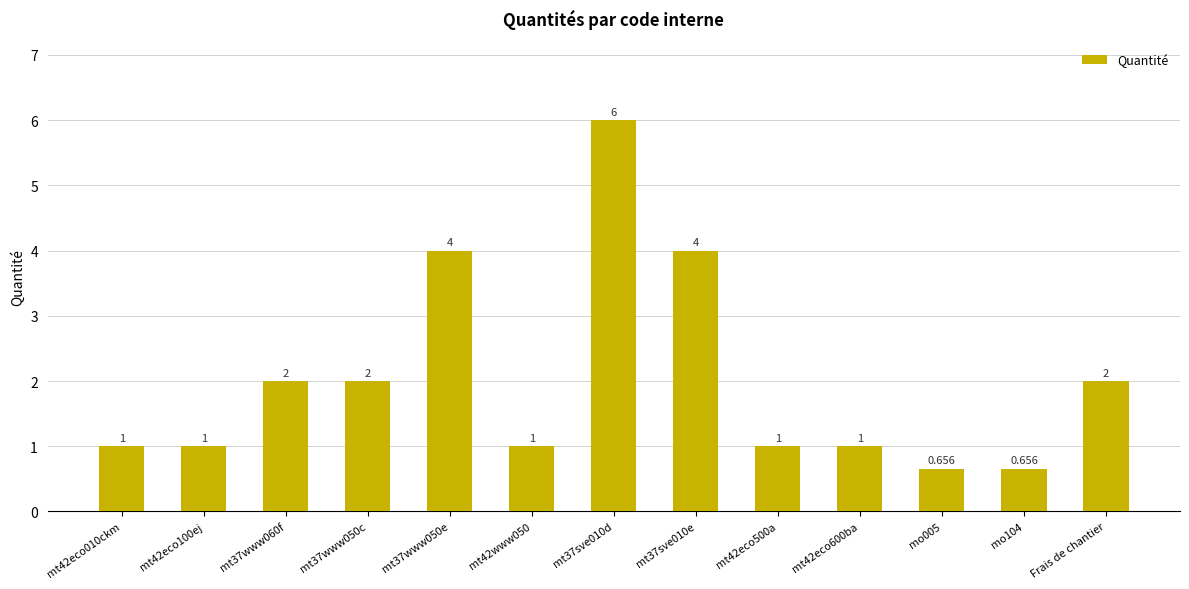

Read the value at mt42www050.

1.0